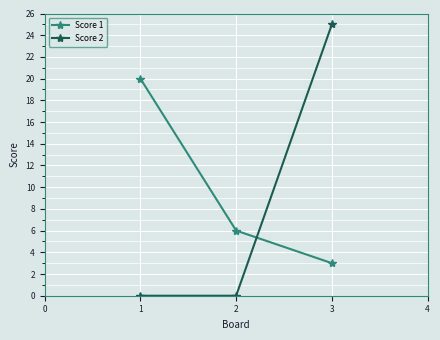

What is the difference between the maximum and minimum values in the Score 2 series?

25